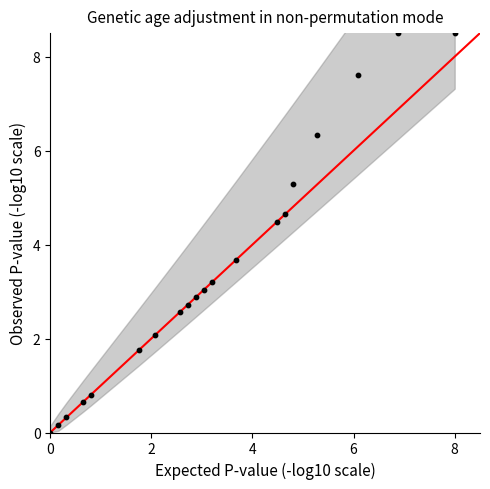

What is the range of X values (max minus min)?

8.0